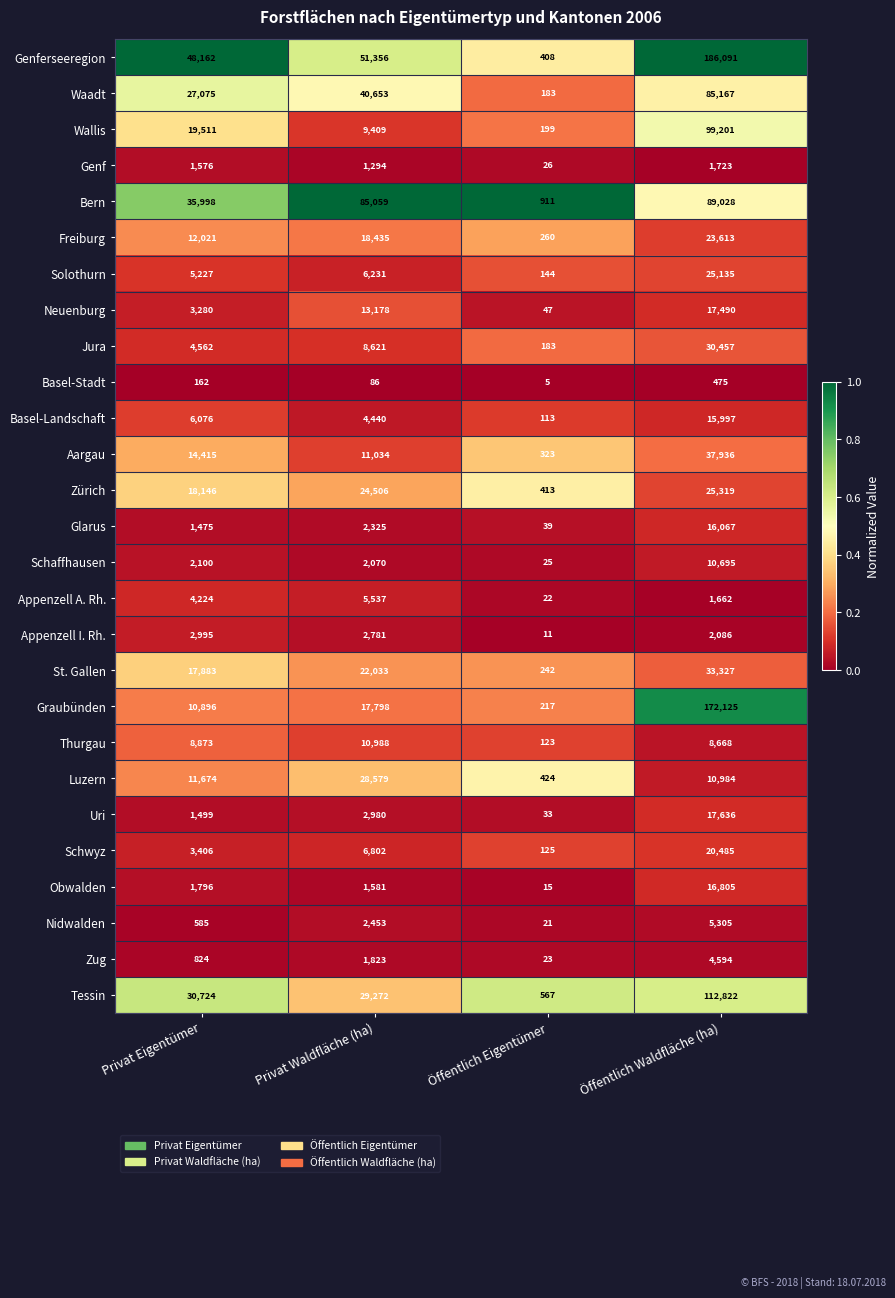

What is the highest value of the Schwyz series?

20485